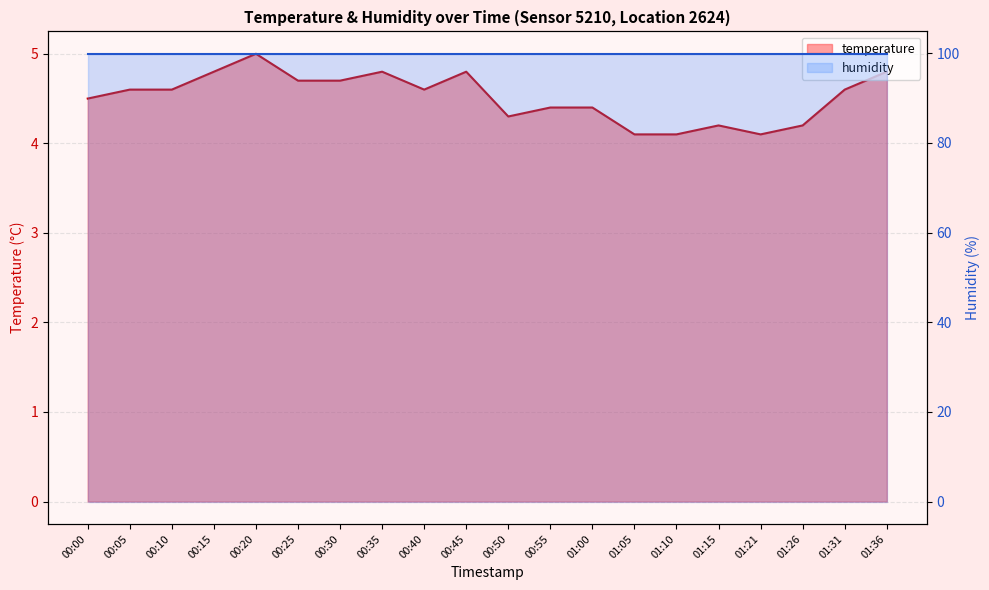

Where is the first local minimum?

00:40